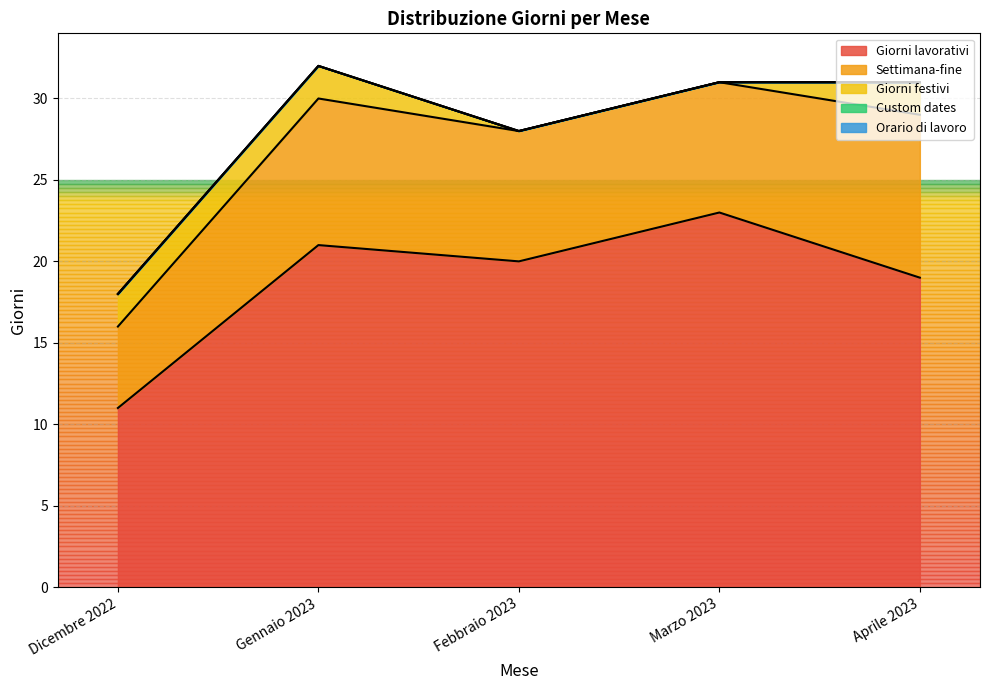

Which series changed the most between Febbraio 2023 and Aprile 2023?

Settimana-fine